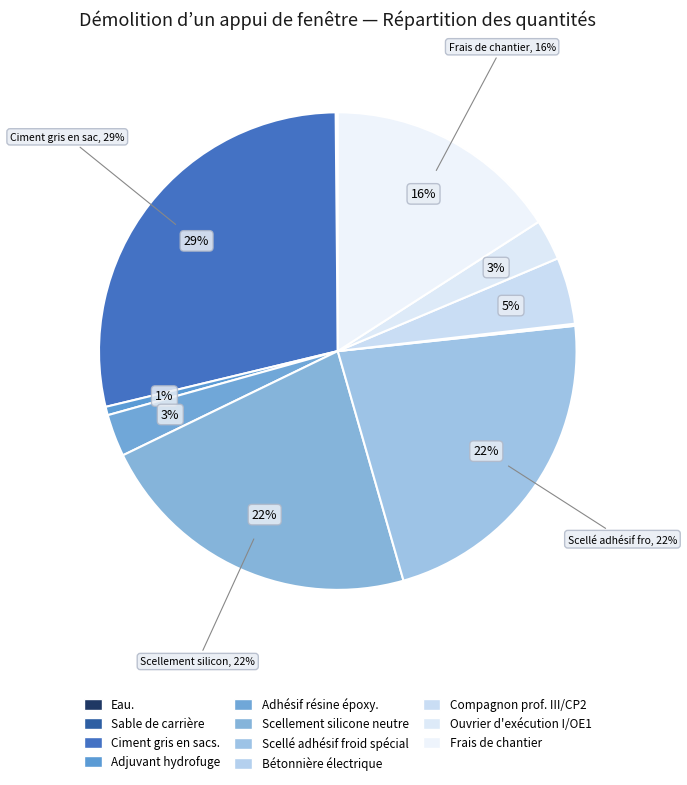

Which category has the smallest portion of the pie?

Eau.